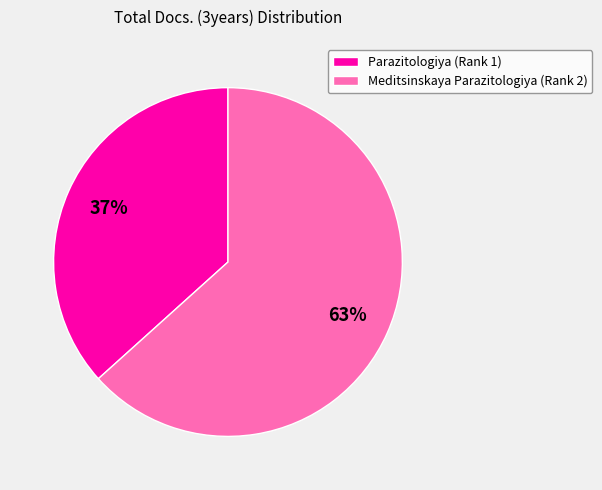

The Parazitologiya (Rank 1) slice represents 42% of the pie. True or false?

False